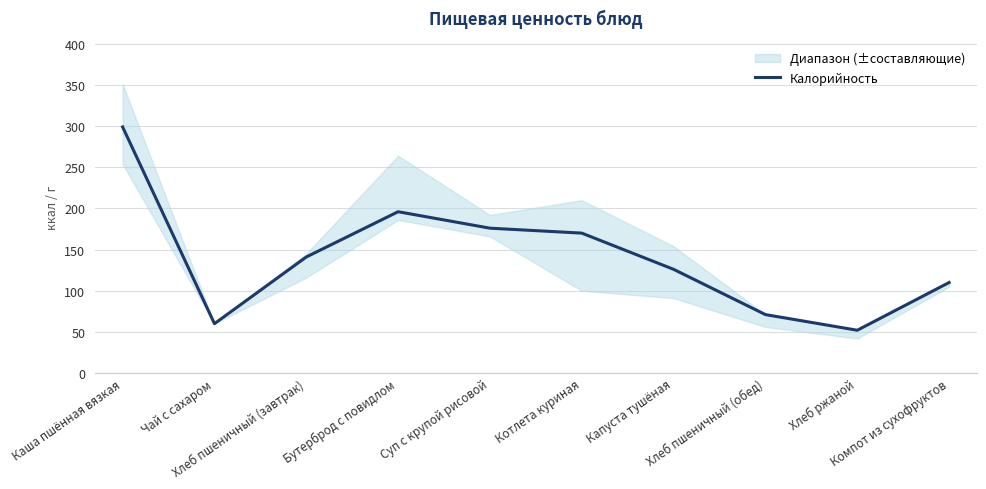

Which has a higher value, Компот из сухофруктов or Котлета куриная?

Котлета куриная